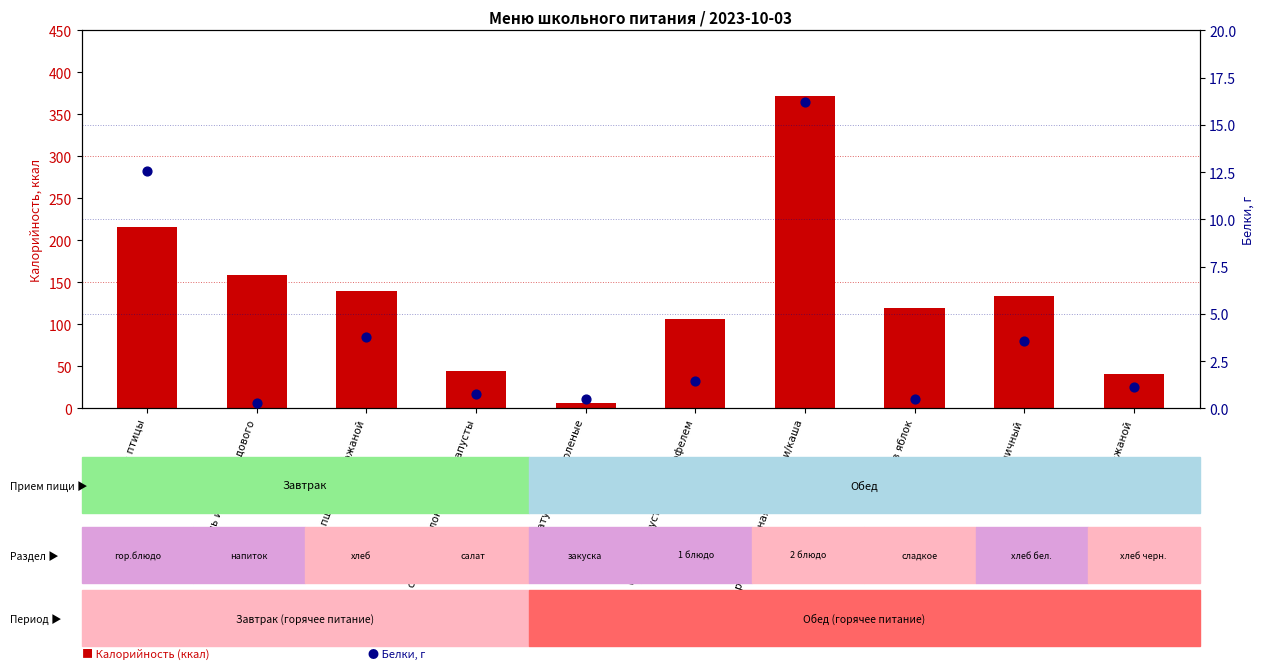

At how many categories does at least one series exceed 143?

3